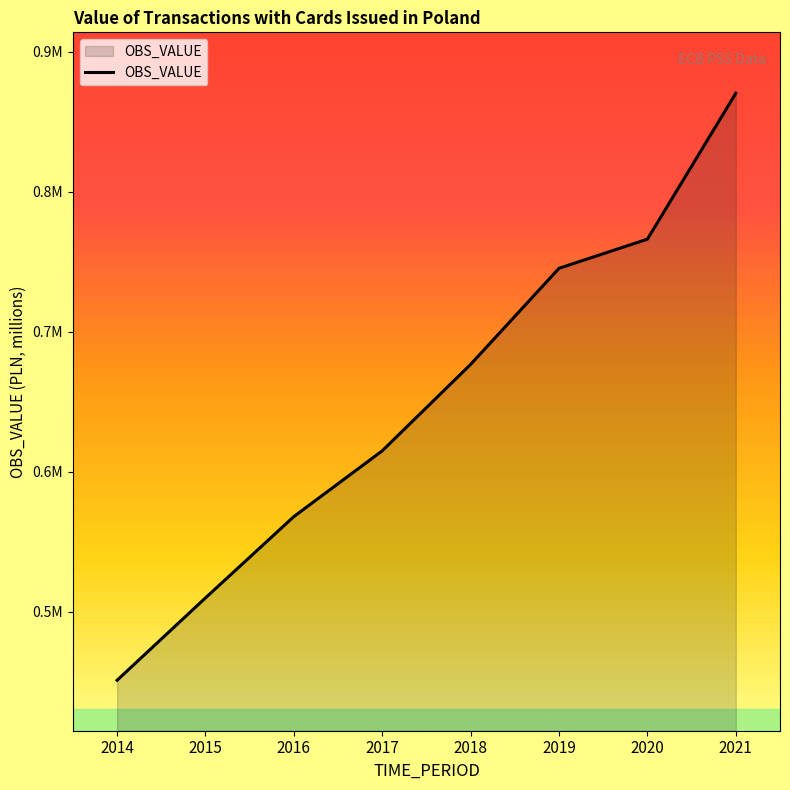

Is this an area chart (filled region under the line)?

Yes